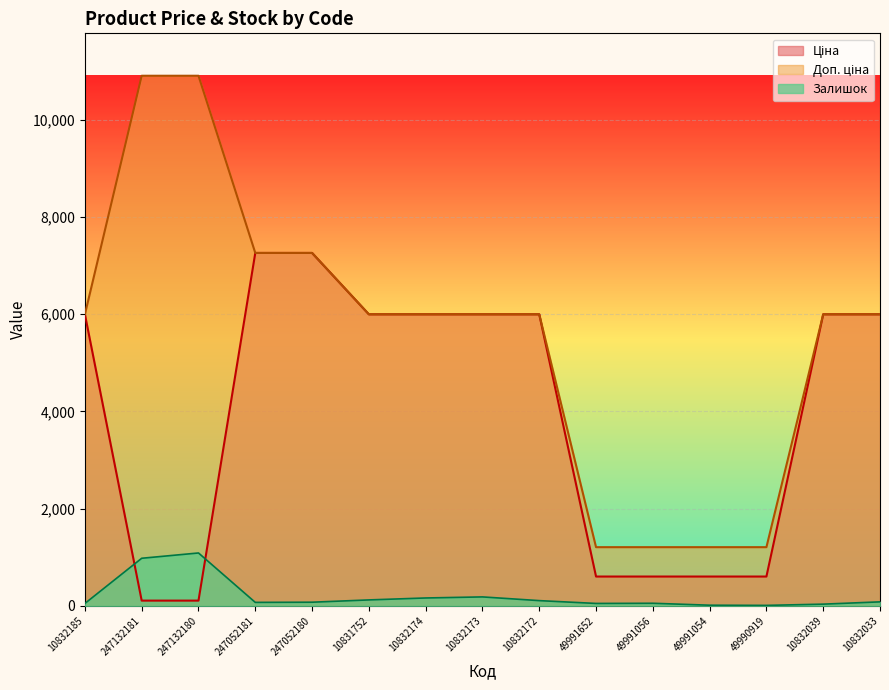

True or false: Ціна has more than 1 interior local peaks.

False